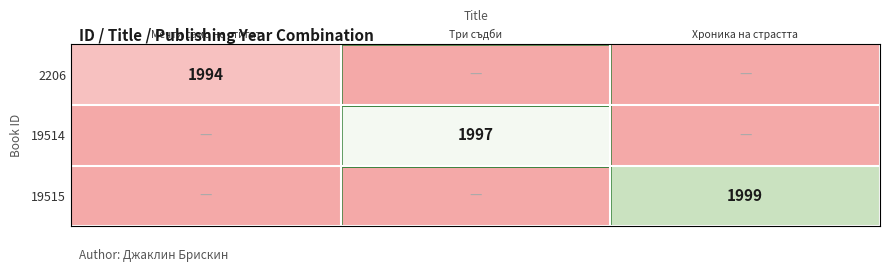

The value of 19514 at Три съдби is 2755. True or false?

False